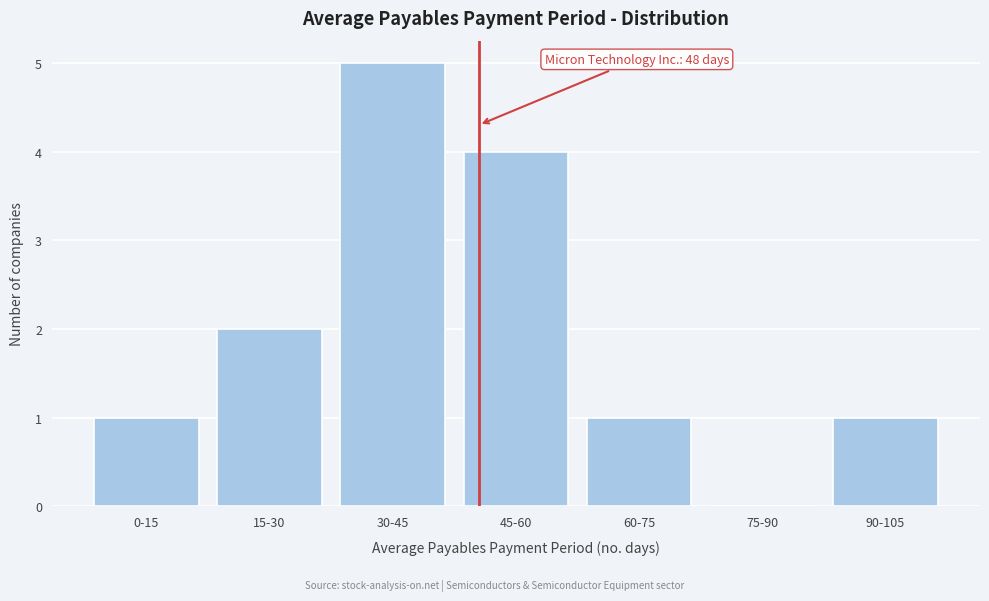

Reading left to right, extract all data points from this chart.

0-15=1	15-30=2	30-45=5	45-60=4	60-75=1	75-90=0	90-105=1